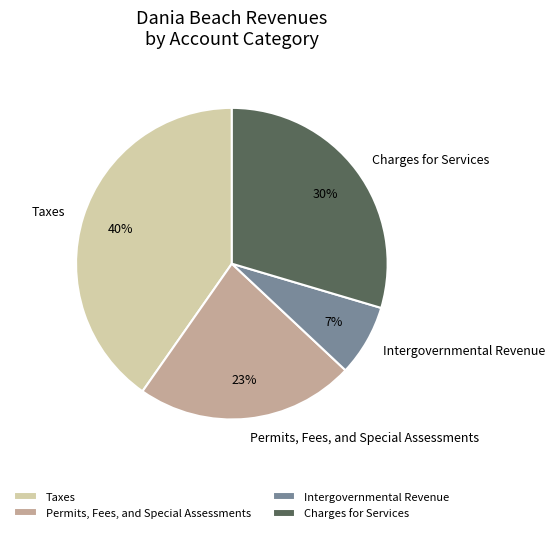

How many slices are in this pie chart?

4